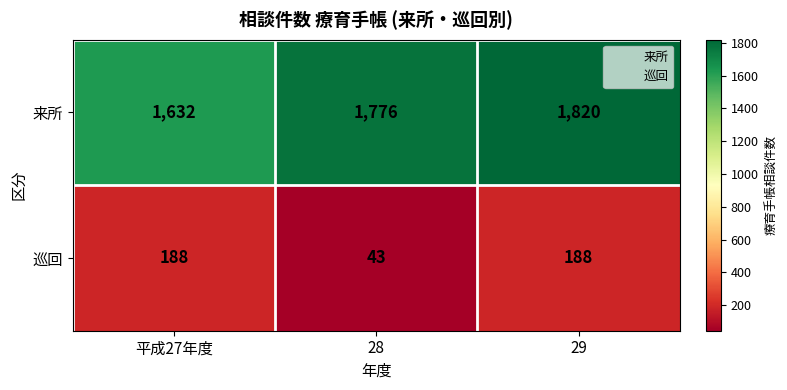

At which category is the sum across all series the highest?

29